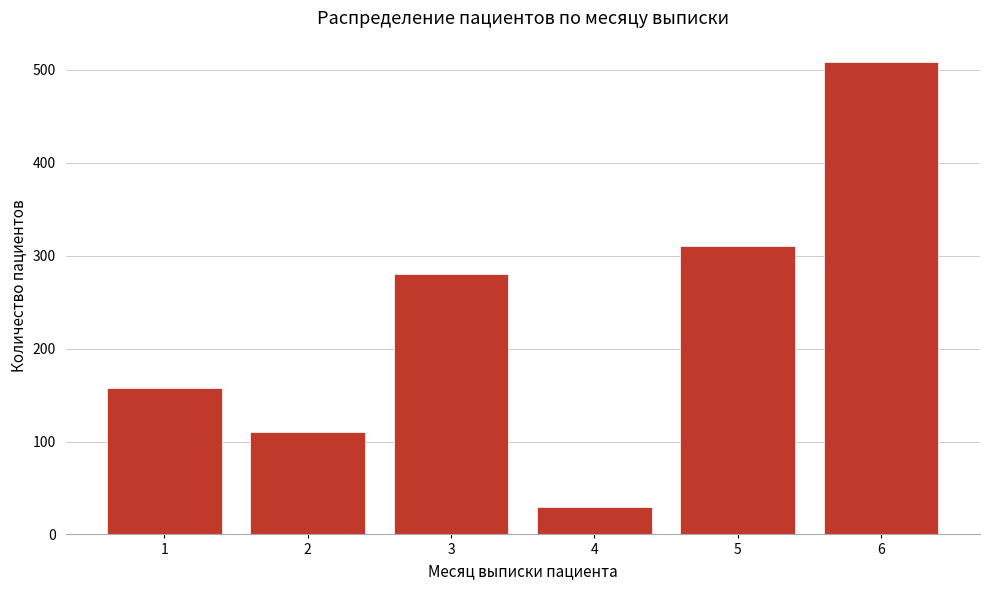

Reading right to left, extract all data points from this chart.

509	310	30	280	110	158